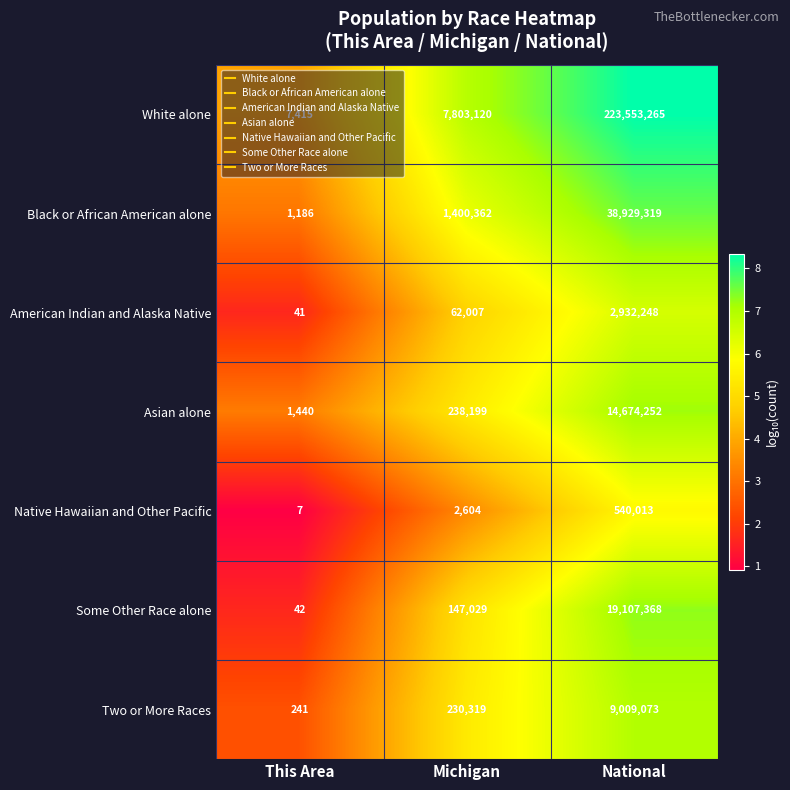

Which category has the highest value across all series?

National